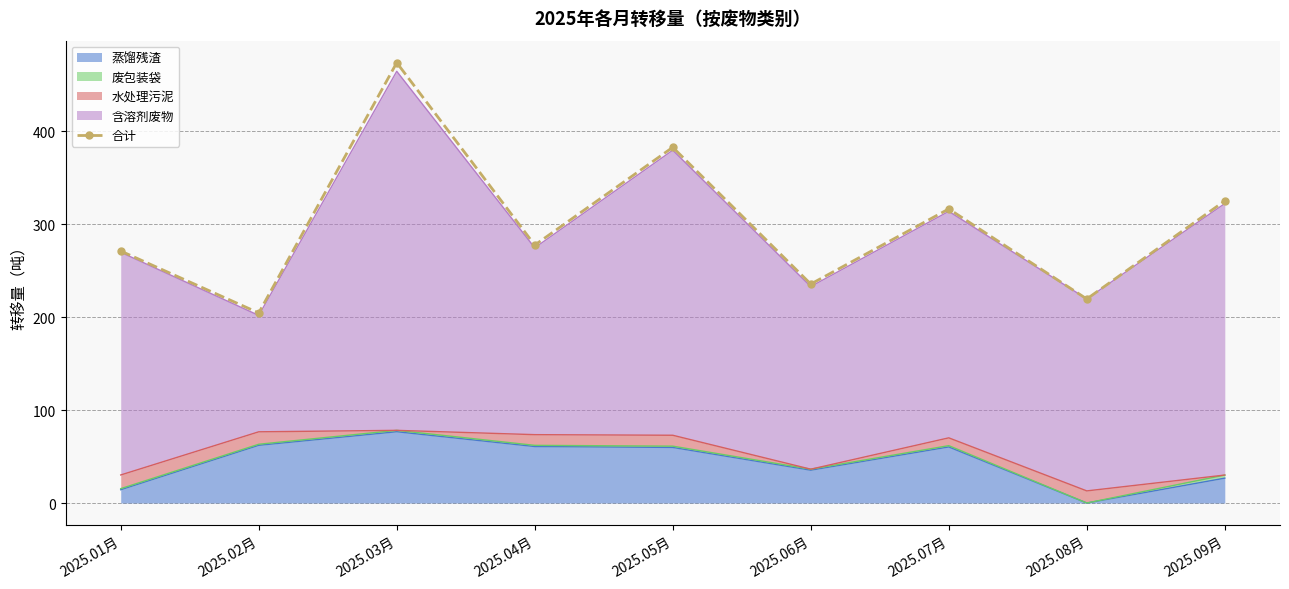

True or false: the data shows 235.6 at 2025.06月.

True